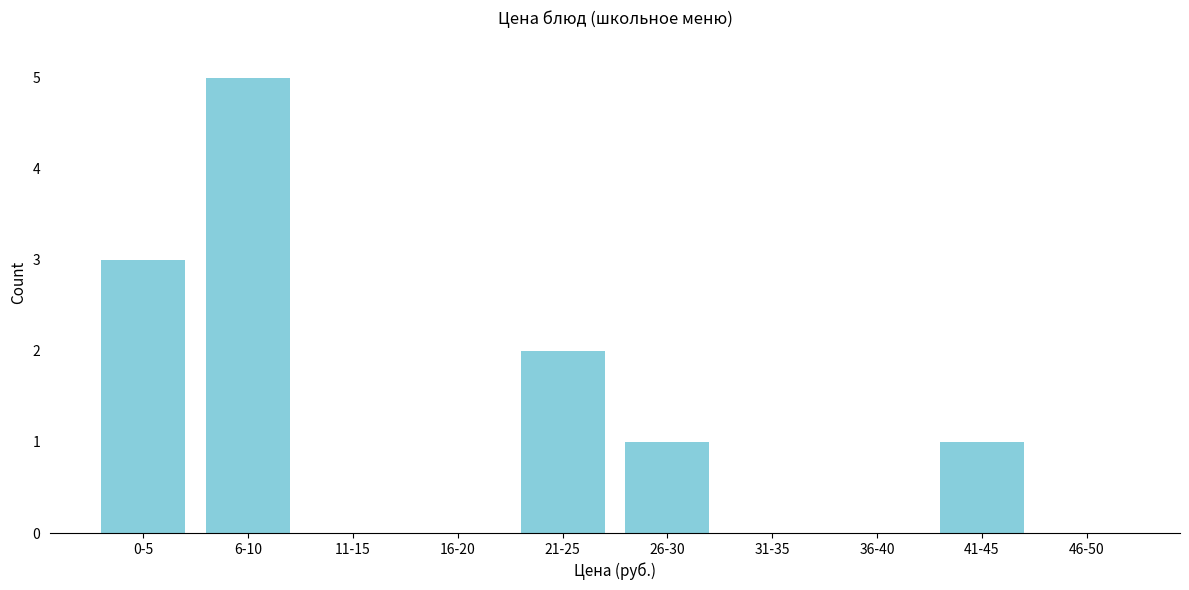

Reading right to left, extract all data points from this chart.

46-50=0	41-45=1	36-40=0	31-35=0	26-30=1	21-25=2	16-20=0	11-15=0	6-10=5	0-5=3